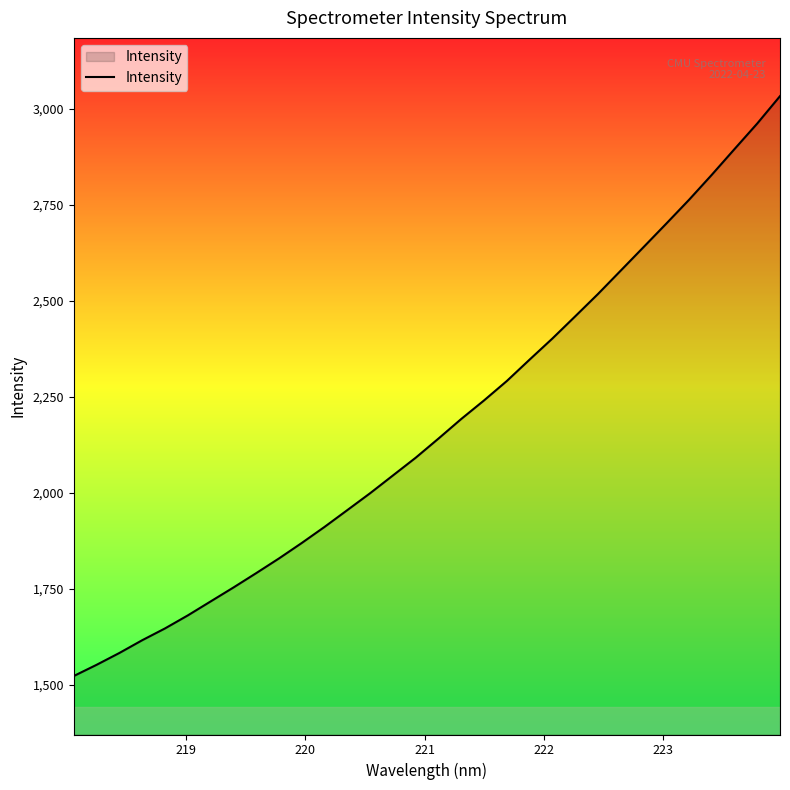

What is the maximum value shown in the chart?

3032.8